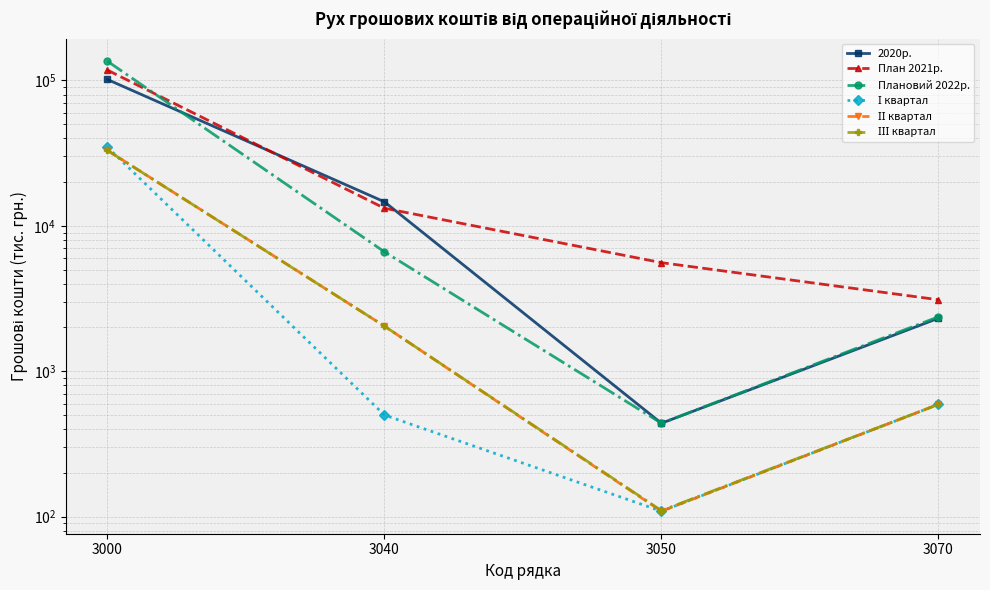

True or false: ІІІ квартал and 2020р. cross at least once.

False